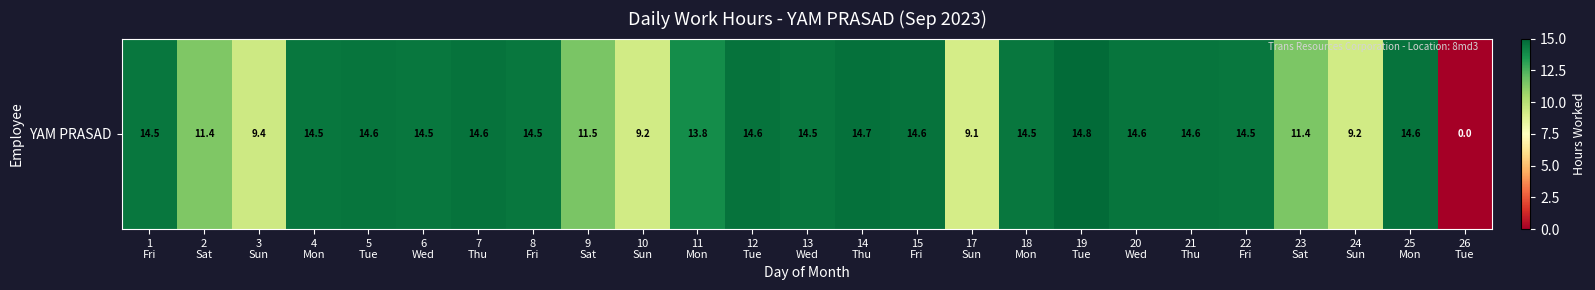

At which category does the chart reach its minimum across all series?

26
Tue